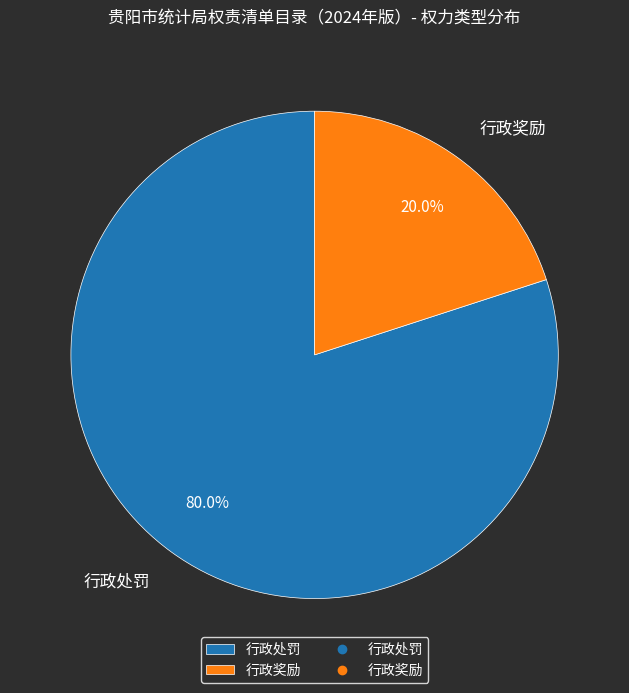

To the nearest percent, what is the average slice percentage?

50%